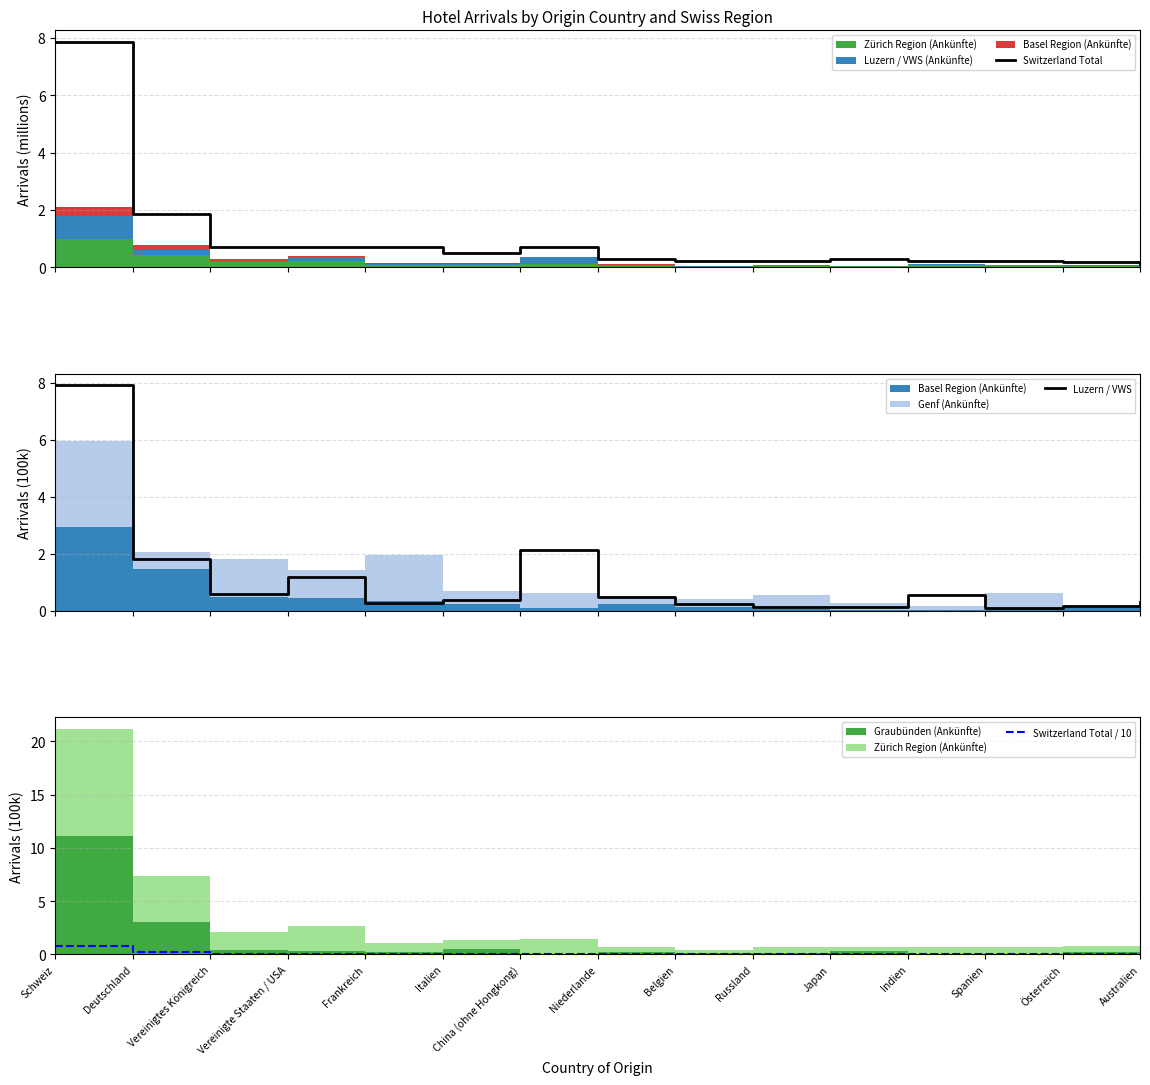

What is the difference between the highest and lowest values at Russland?

0.2